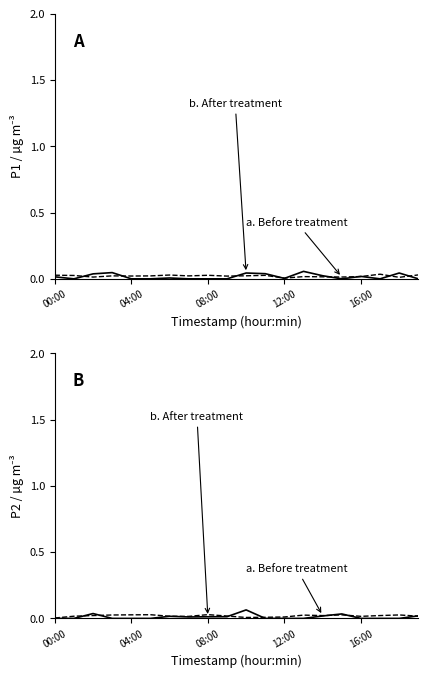

Reading right to left, what are all the values shown in this chart?

b. After treatment: 0.0	0.0	0.0	0.0	0.0	0.0	0.0	0.0	0.0	0.1	0.0	0.0	0.0	0.0	0.0	0.0	0.0	0.0	0.0	0.0
a. Before treatment: 0.0	0.0	0.0	0.0	0.0	0.0	0.0	0.0	0.0	0.0	0.0	0.0	0.0	0.0	0.0	0.0	0.0	0.0	0.0	0.0